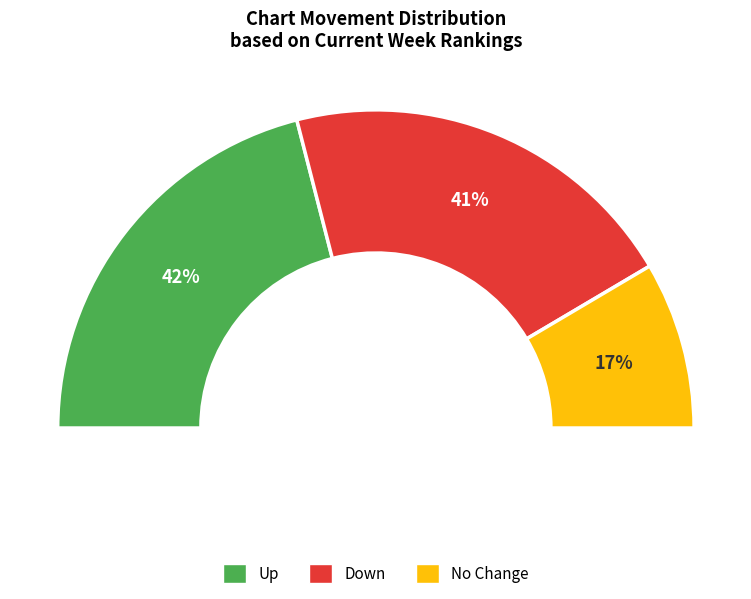

Does up account for over 50% of the chart?

No